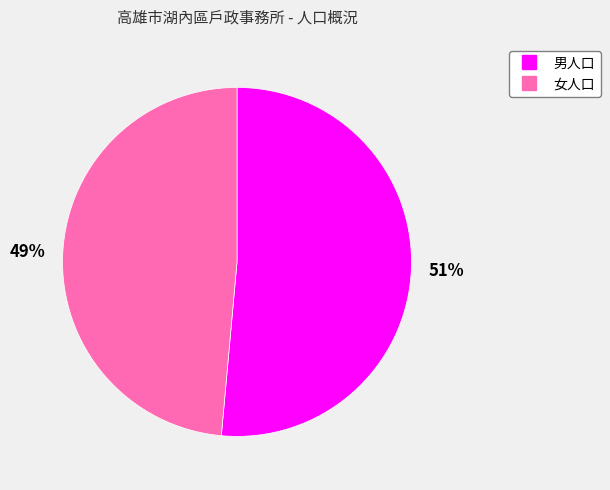

Which has a higher value, 女人口 or 男人口?

男人口